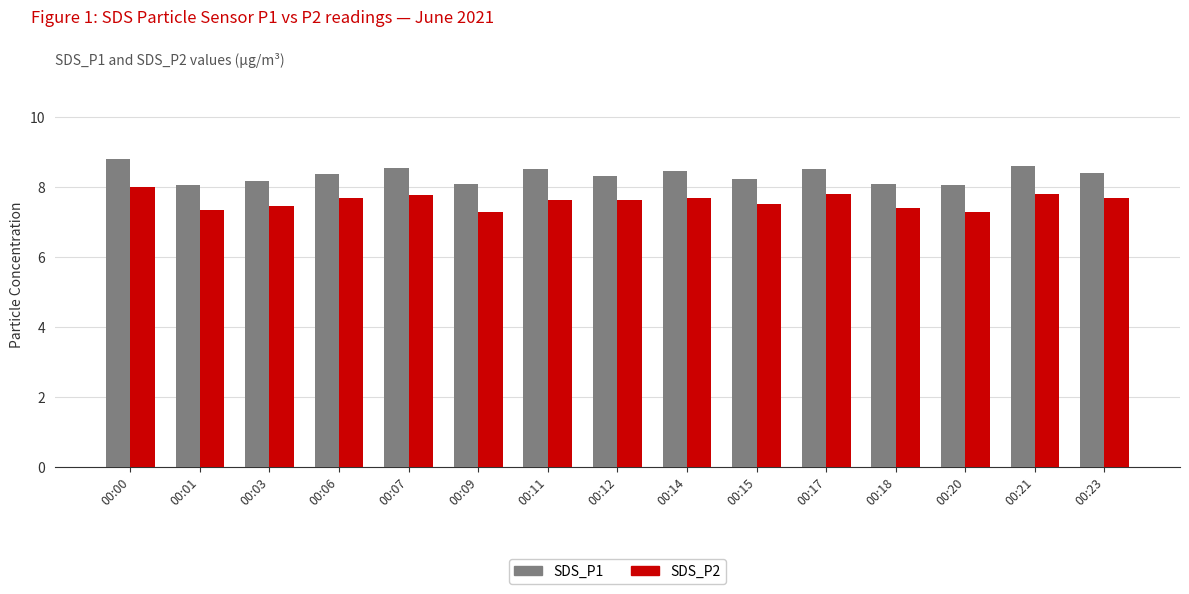

What is the maximum value shown in the chart?

8.8